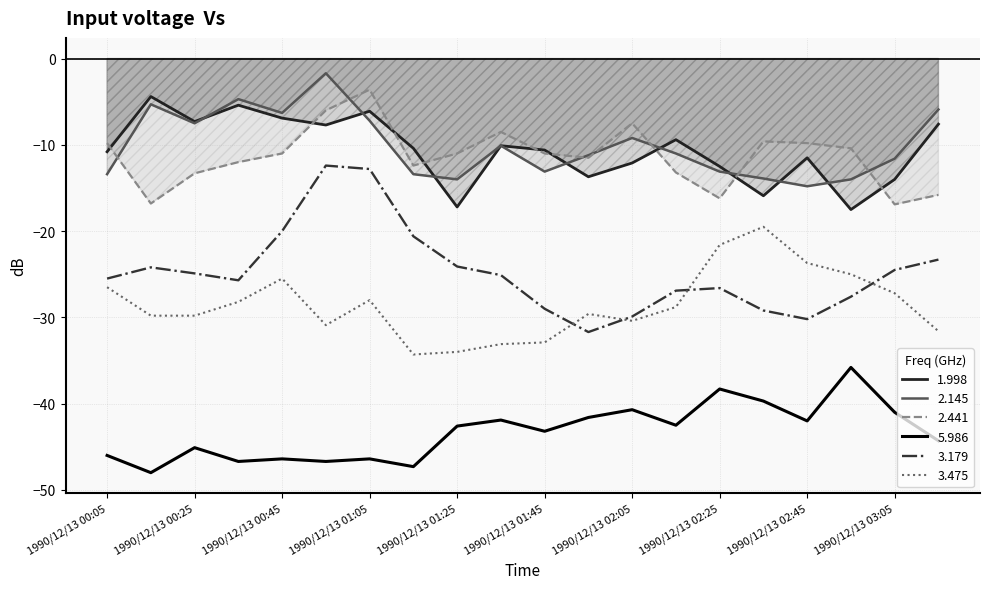

What is the difference between the 2.145 values at 1990/12/13 00:25 and 1990/12/13 01:35?

2.6